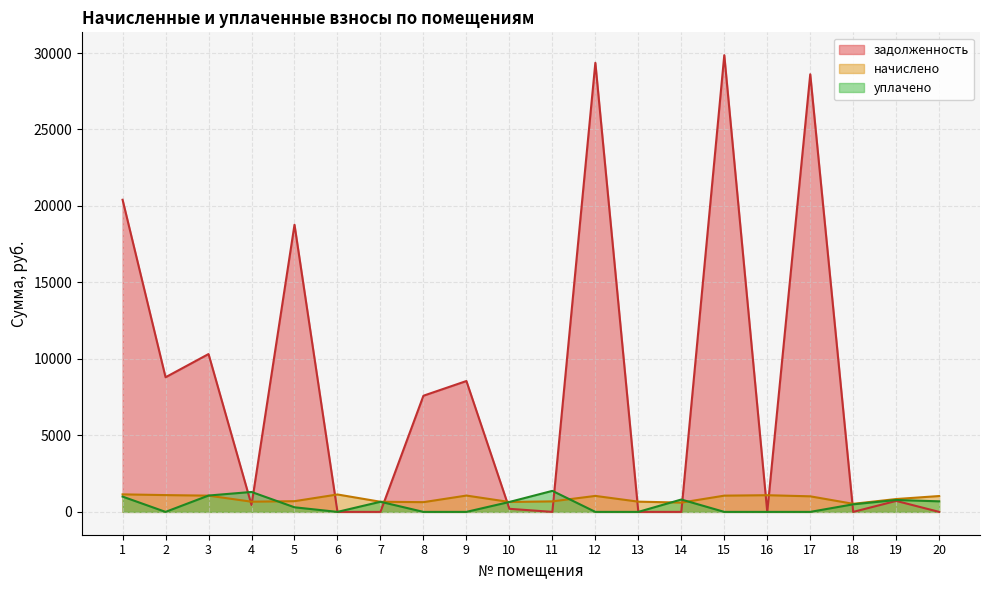

What is the total value across all series at 20?

1727.2